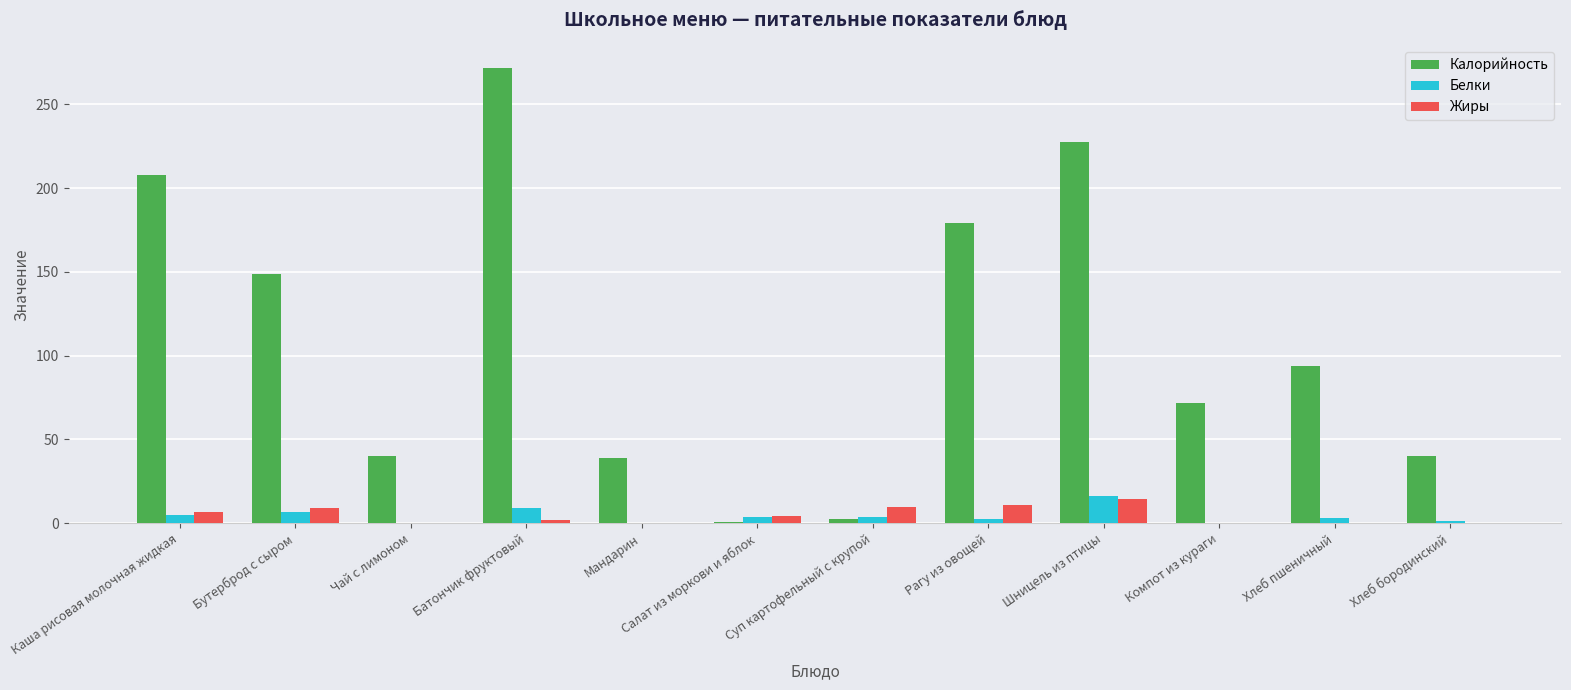

Which series changed the most between Хлеб пшеничный and Хлеб бородинский?

Калорийность